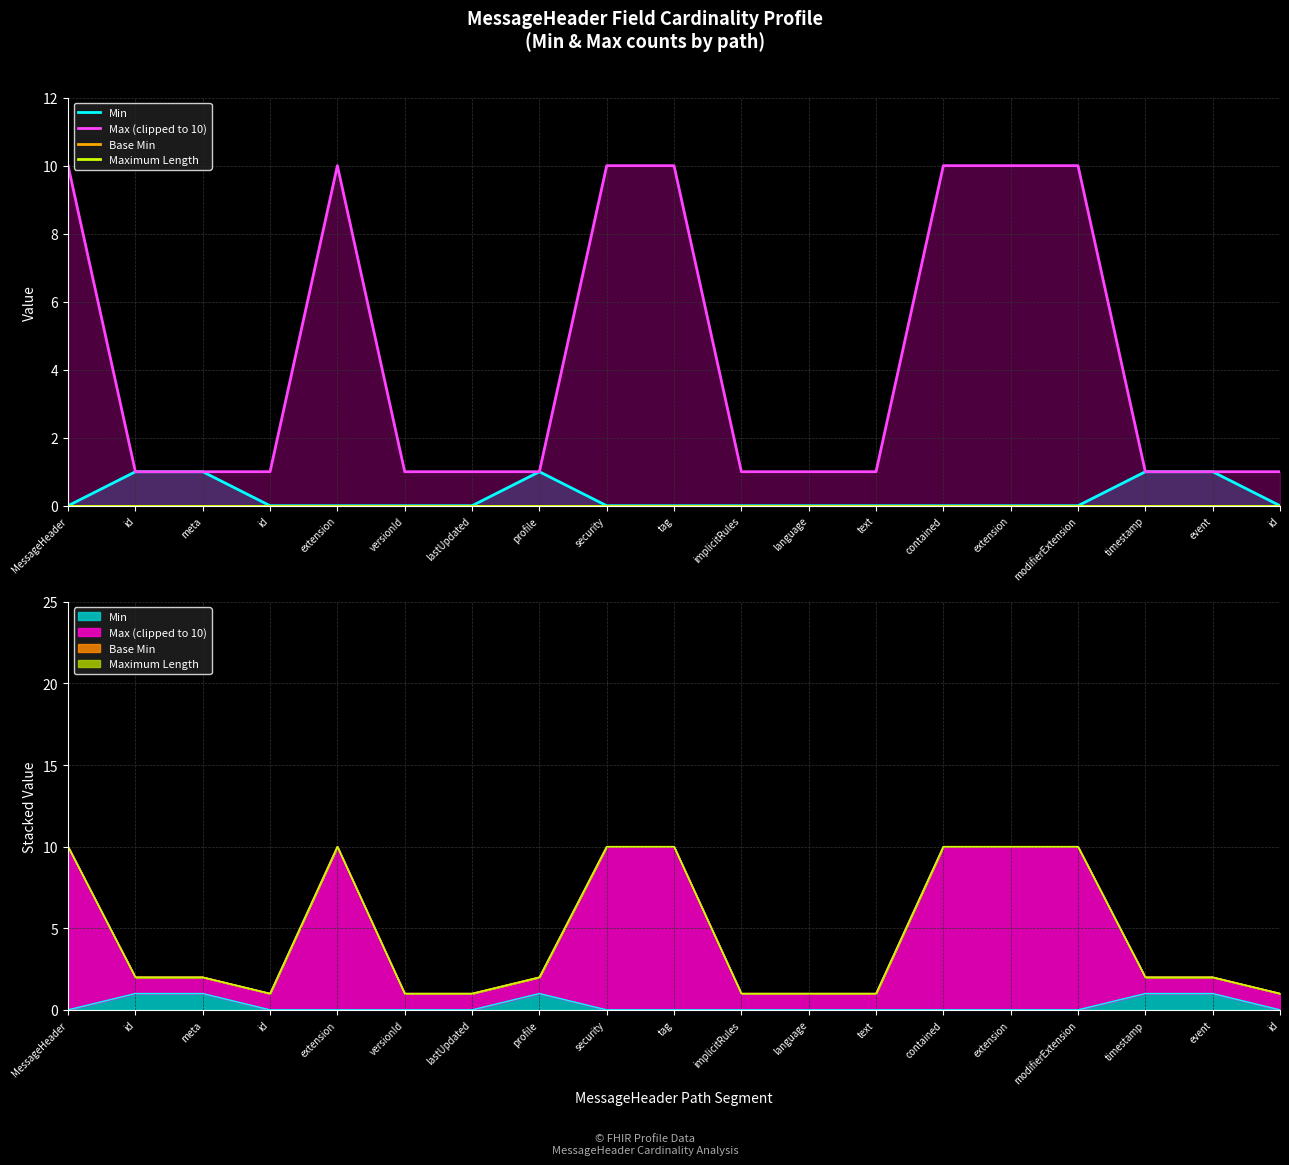

What is the difference between the highest and lowest values at id?

1